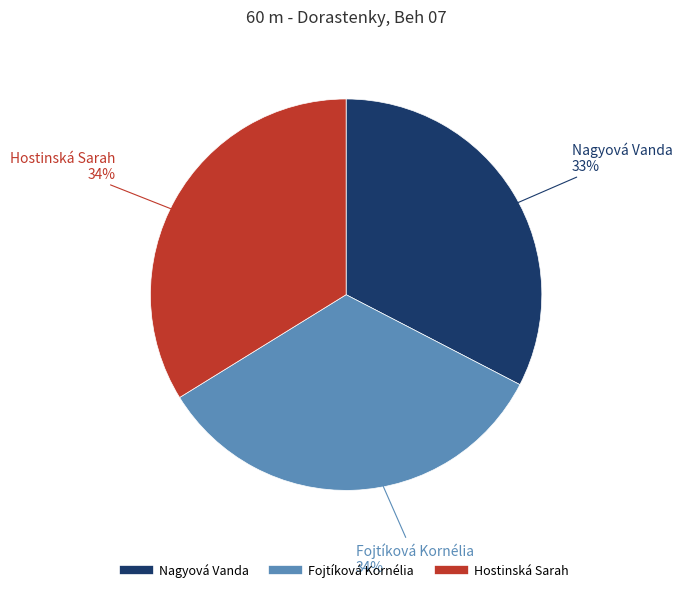

Does Fojtíková Kornélia represent more than half of the total?

No